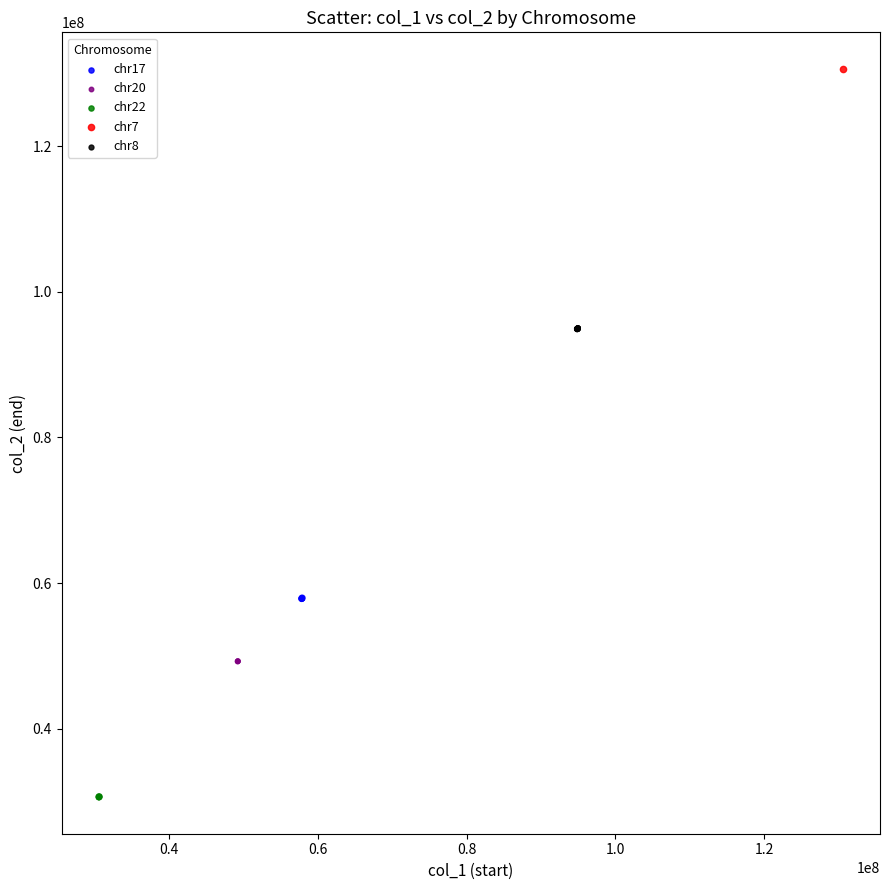

Which series reaches the minimum Y coordinate?

chr22